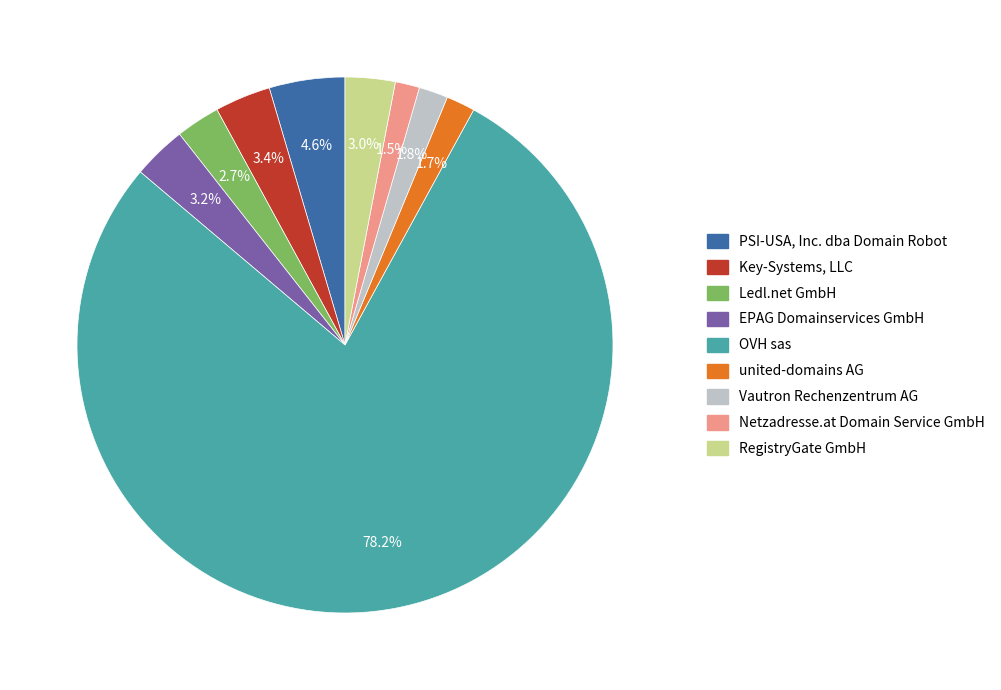

What portion of the pie excludes EPAG Domainservices GmbH?

96.8%